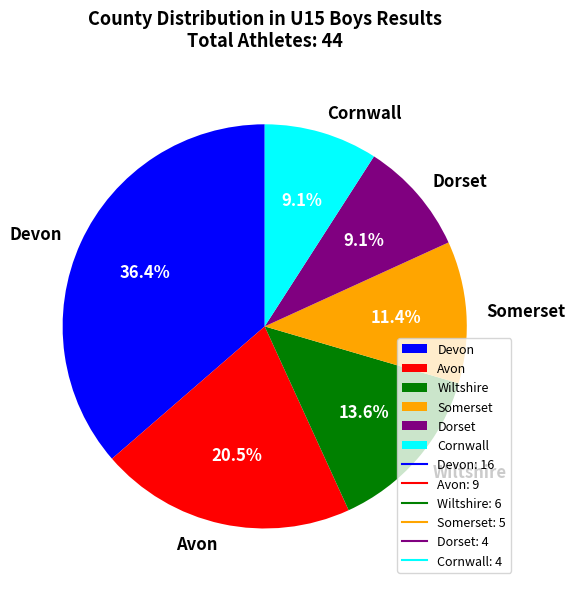

Which has a higher value, Cornwall or Somerset?

Somerset